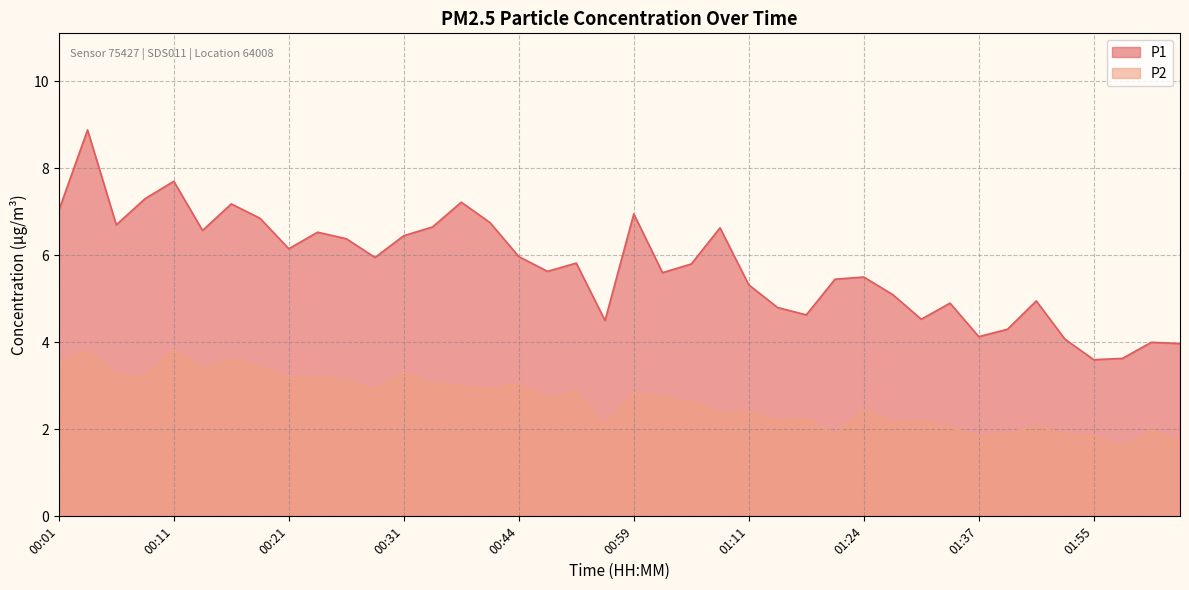

Count the number of categories in the chart.

40